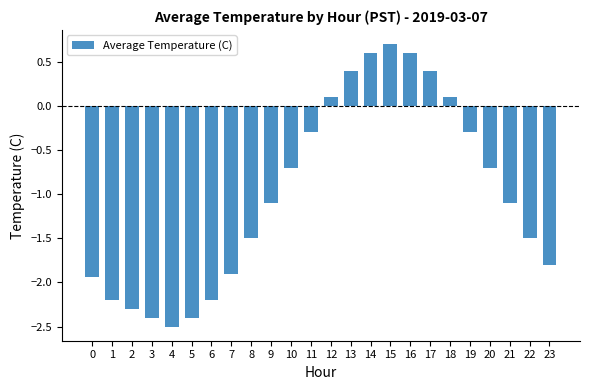

What is the change in value from 0 to 19?

+1.6